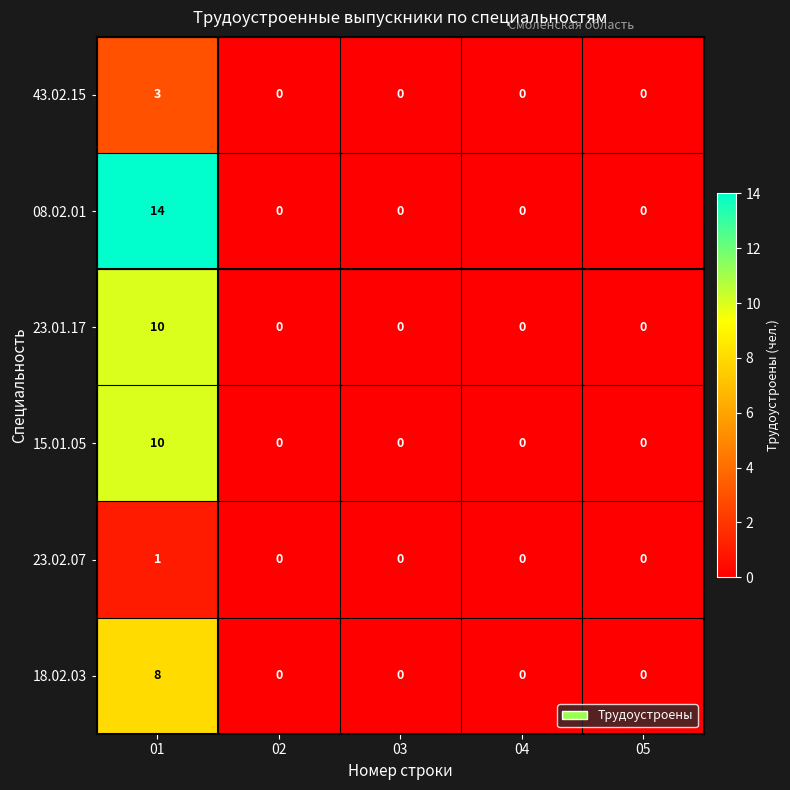

The 43.02.15 series shows 3 at 01. True or false?

True